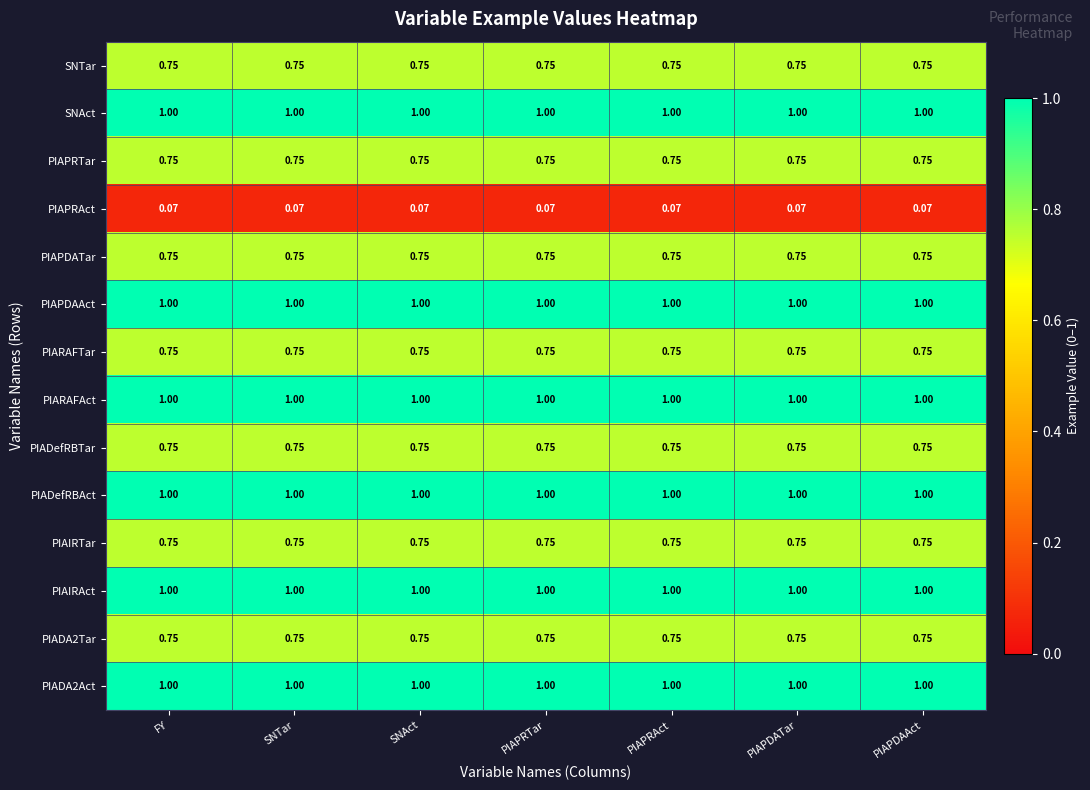

Is the value of PIAPRAct at PIAPDATar greater than the value of PIADefRBAct at PIAPDATar?

No